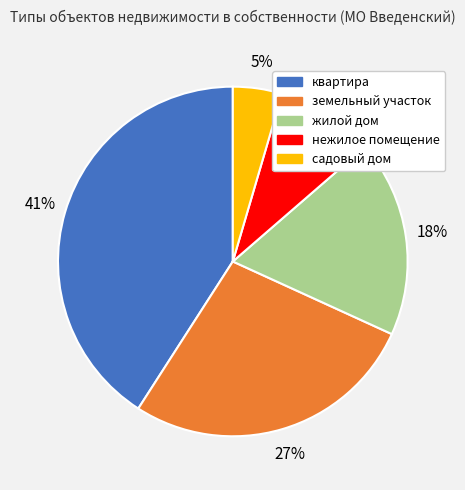

Count the number of slices in the pie.

5